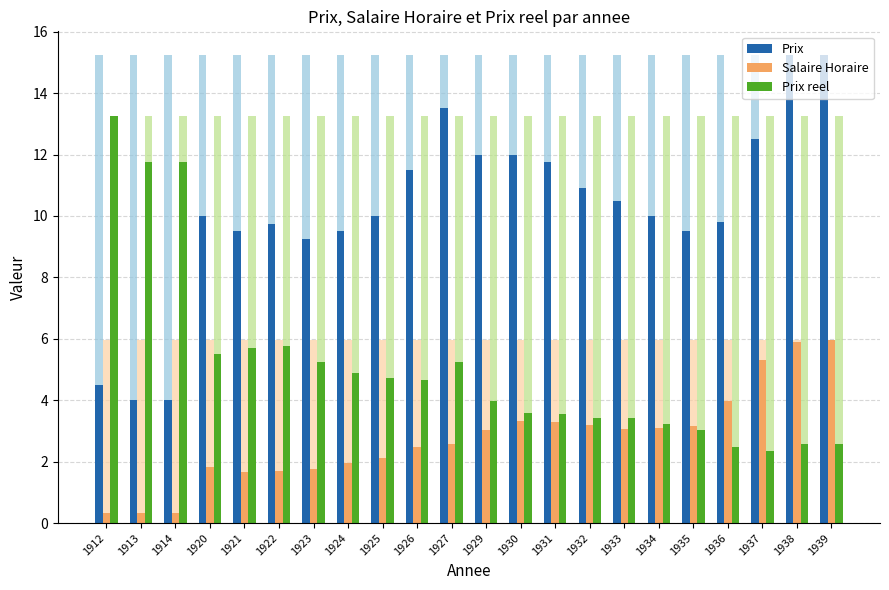

What is the value of the Prix reel bar at the 14th from the left?

3.6